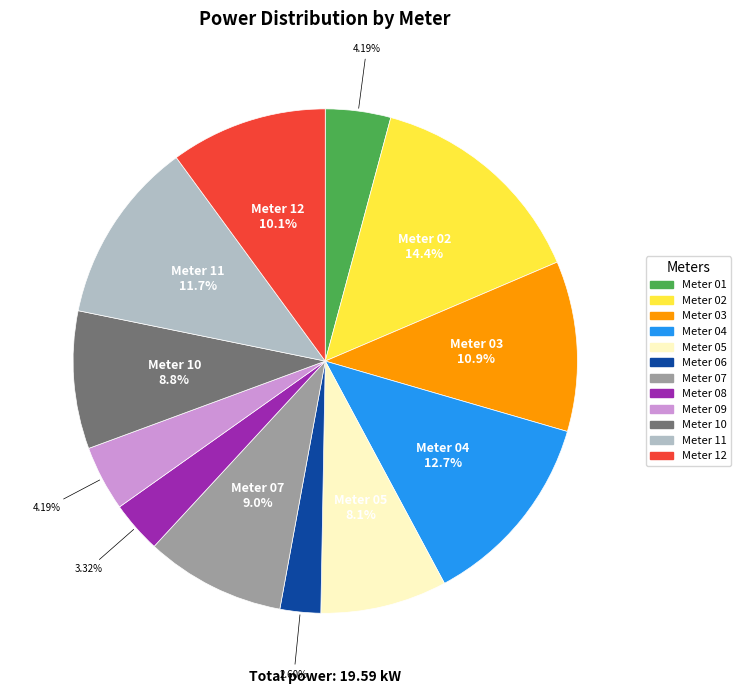

Is there any slice that represents more than half of the pie?

No